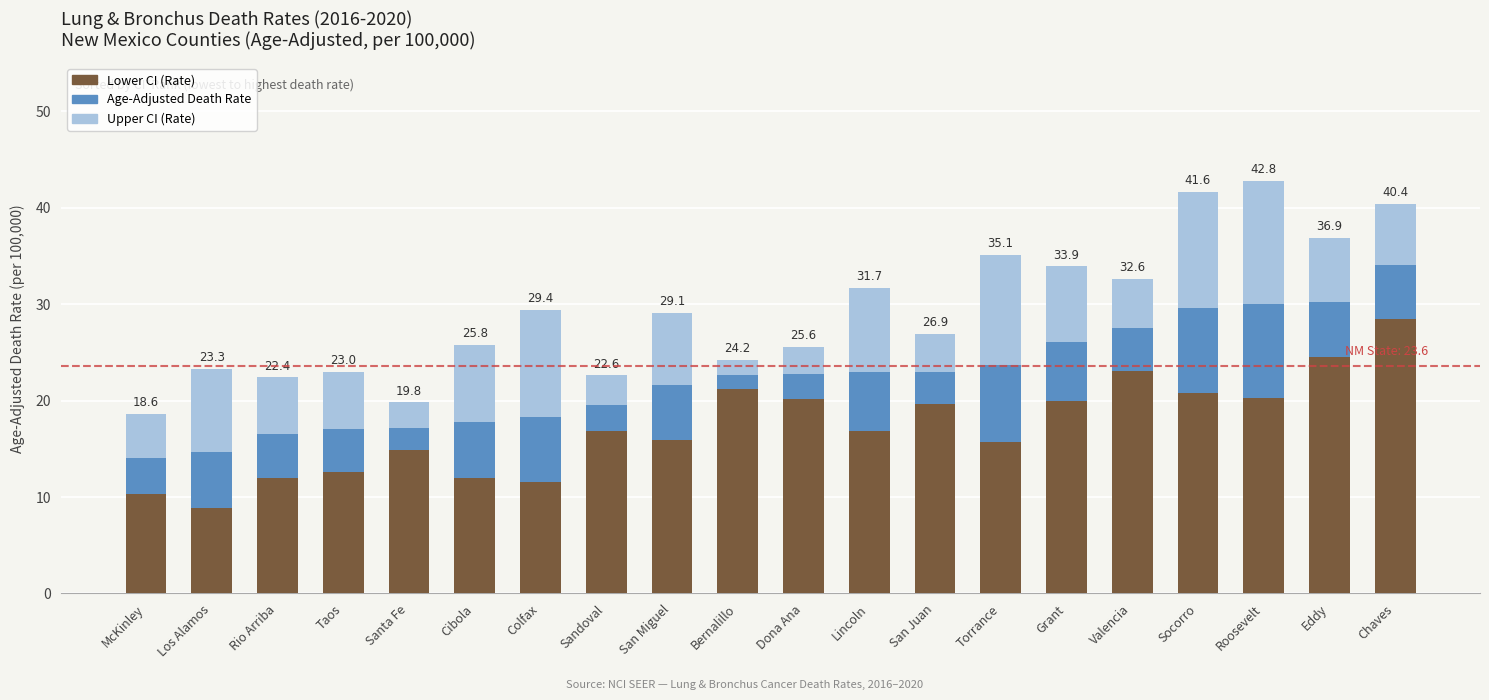

Is it true that Lower CI (Rate) equals 21.2 at Bernalillo?

True